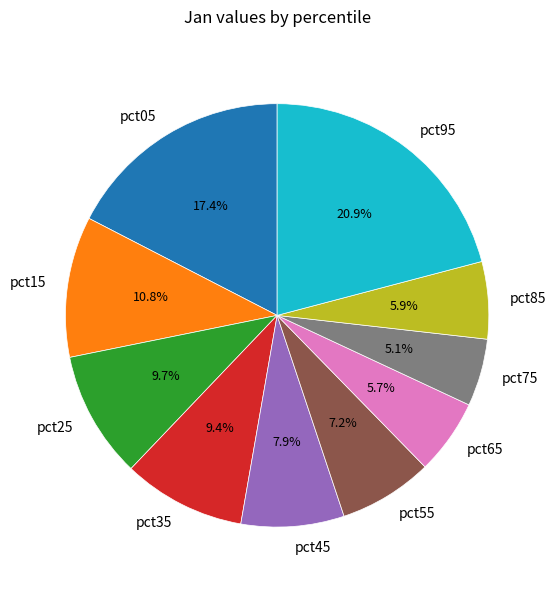

How many segments does this pie chart have?

10